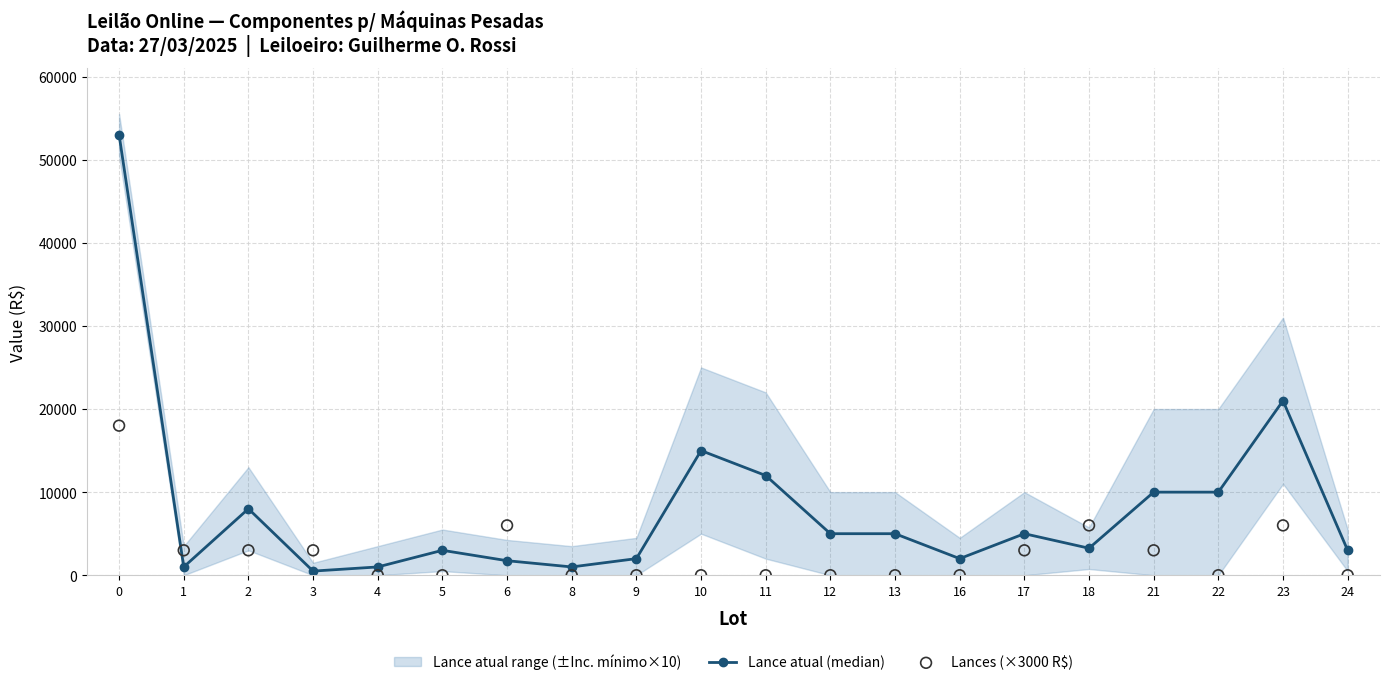

Which series has the largest total across all categories?

Lance atual (median)